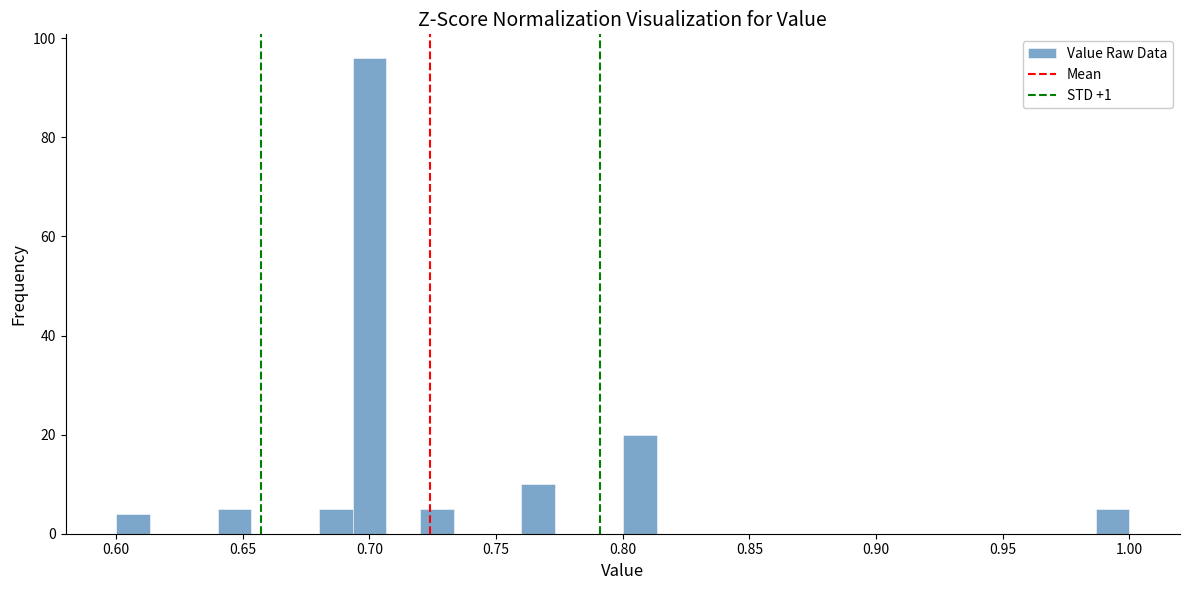

Around what value on the x-axis is the tallest bar? Give the approximate position of its centre, as read against the axis.

0.700